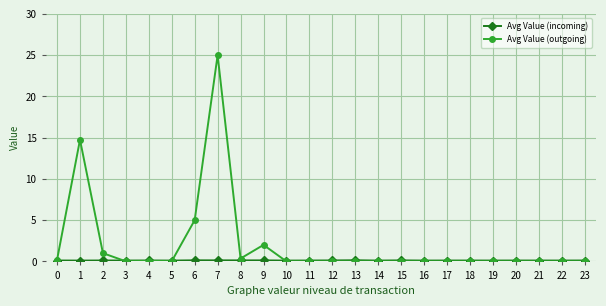

What is the maximum value for Avg Value (outgoing)?

25.0